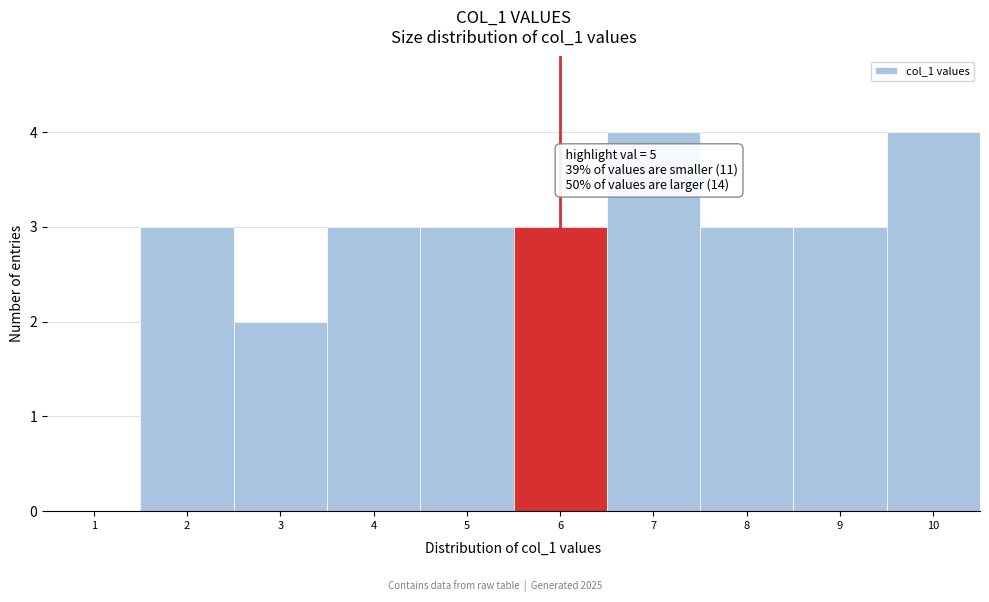

Reading left to right, extract all data points from this chart.

1=0	2=3	3=2	4=3	5=3	6=3	7=4	8=3	9=3	10=4